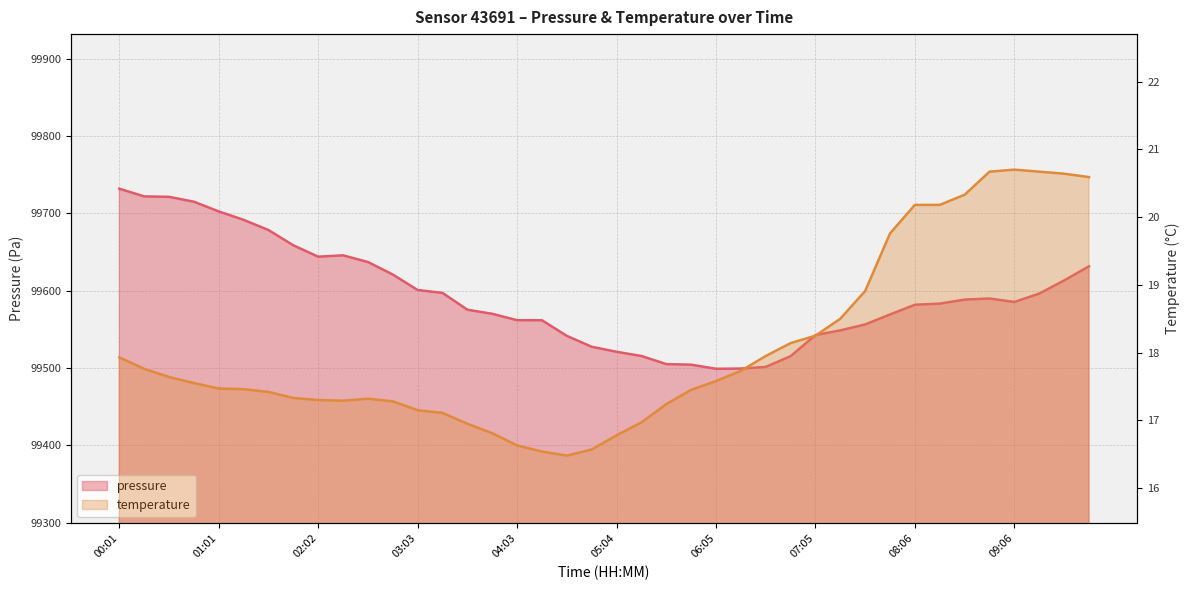

At which label is pressure closest to 99615?

09:37